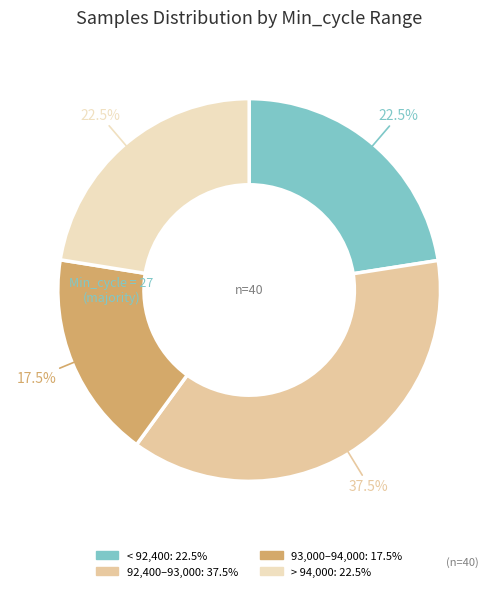

Count the number of slices in the pie.

4